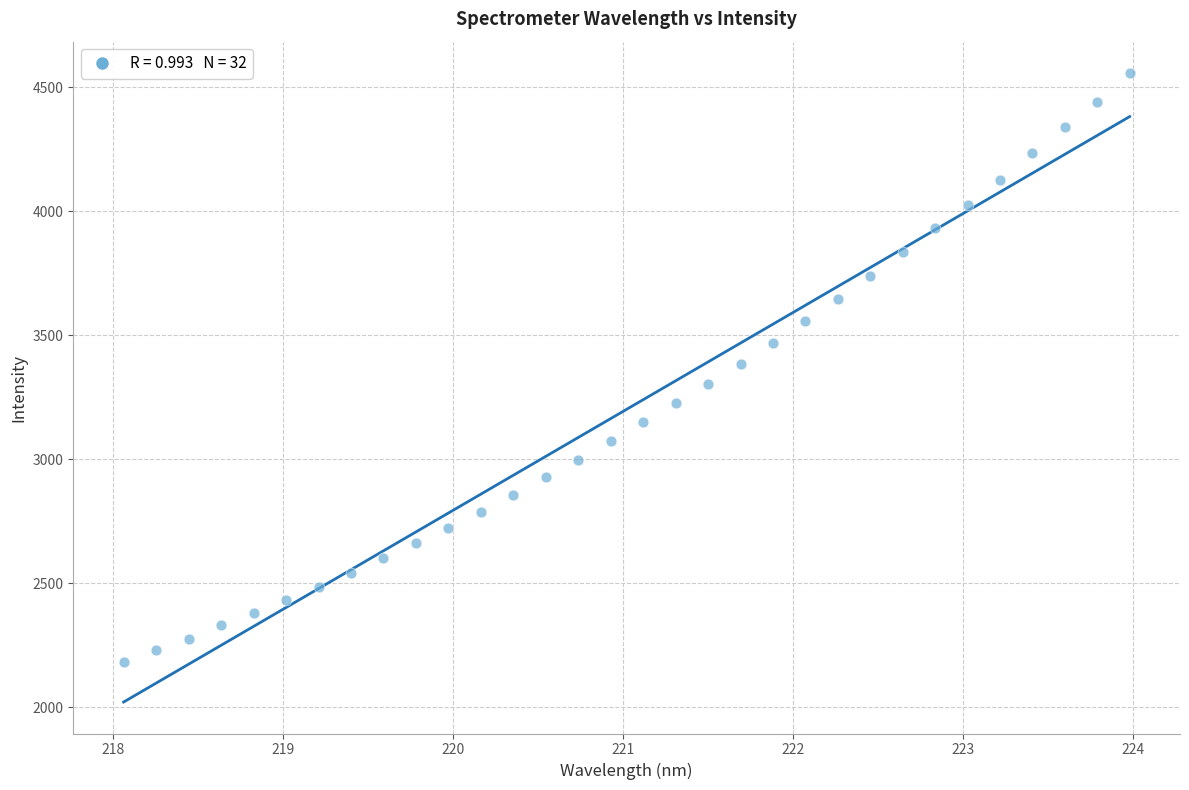

What is the range of Y values (max minus min)?

2373.5